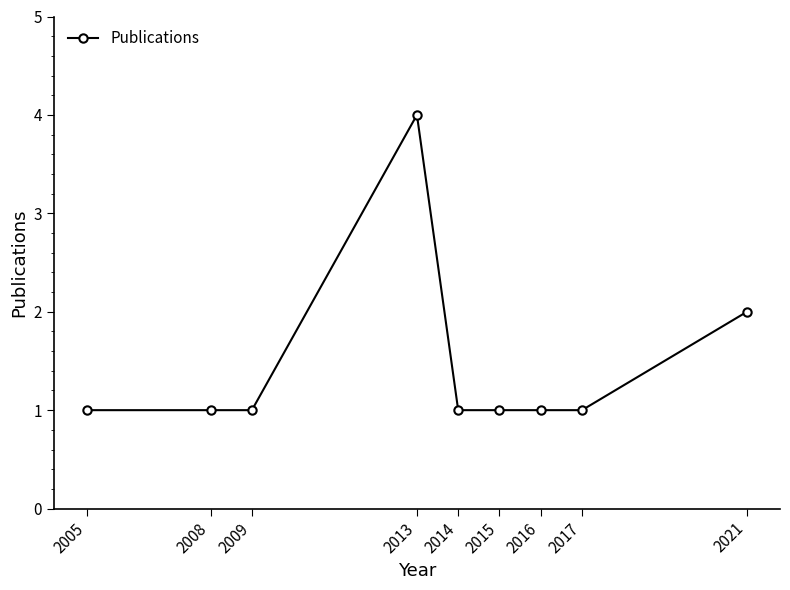

Approximately how many times larger is the value at 2014 compared to 2009?

1.0